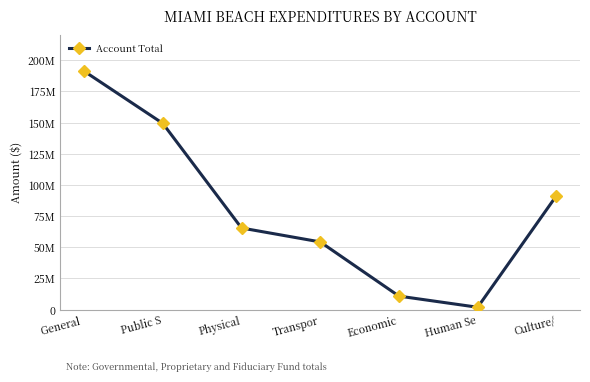

Where is the first local minimum?

Human Se